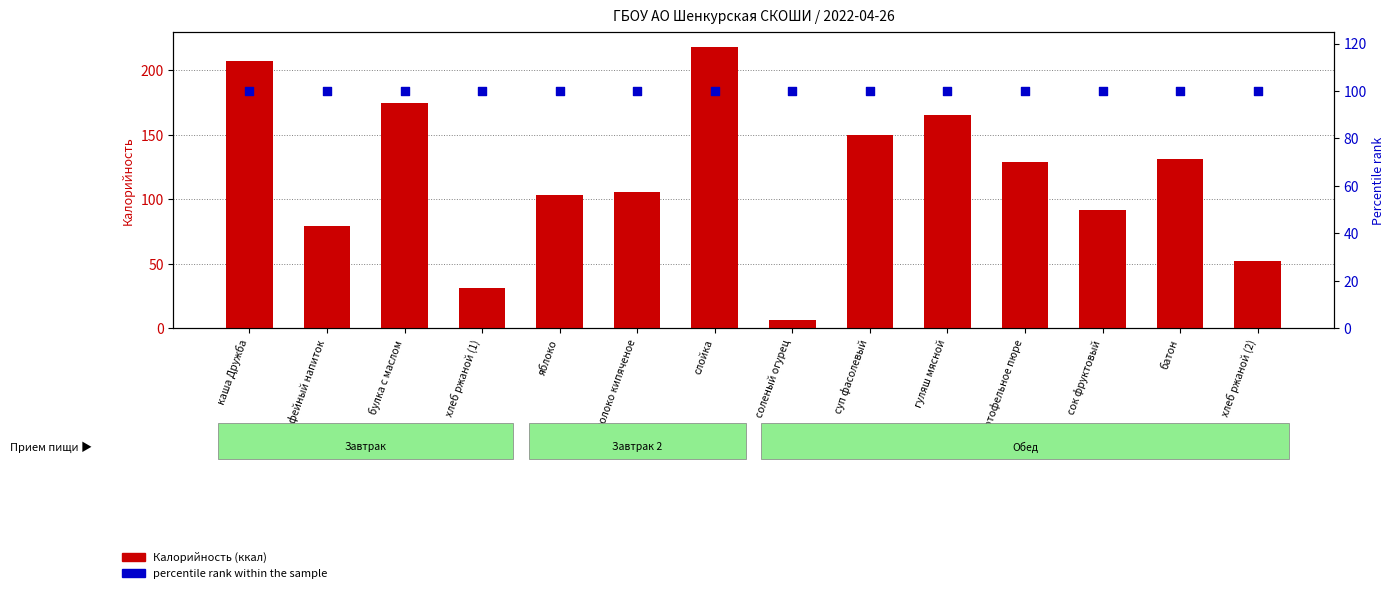

Which series has the largest Y range (max minus min)?

Калорийность